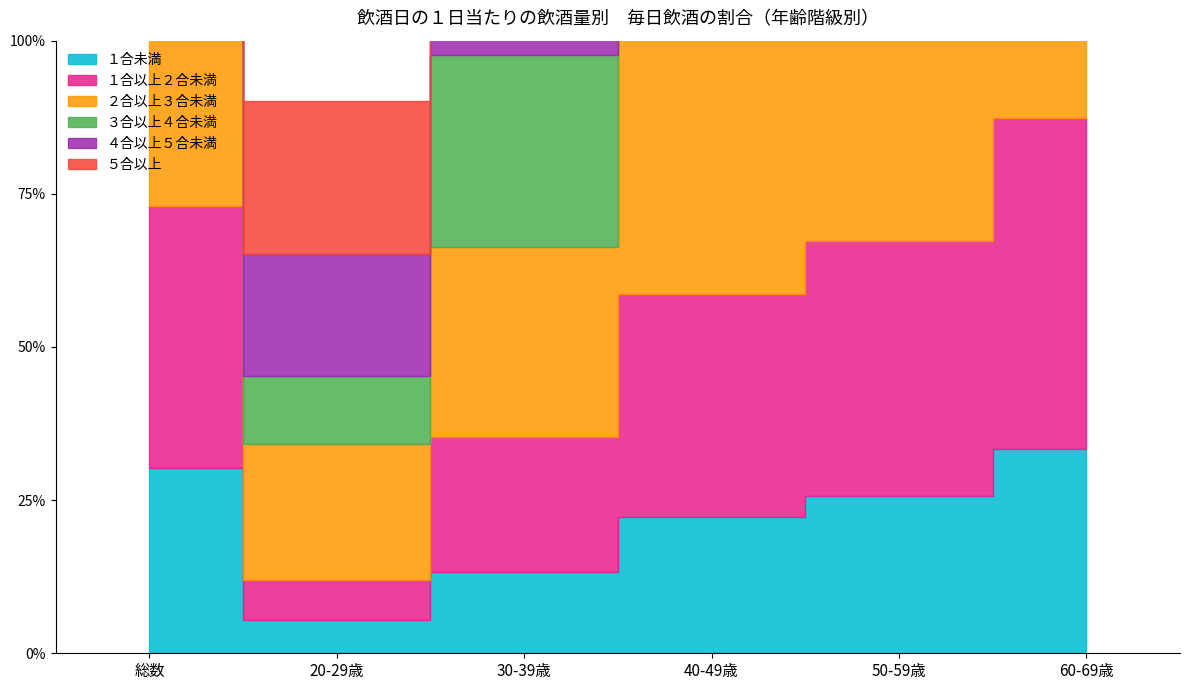

Reading left to right, what are all the values shown in this chart?

１合未満: 総数=30.3	20-29歳=5.4	30-39歳=13.3	40-49歳=22.3	50-59歳=25.6	60-69歳=33.3
１合以上２合未満: 総数=42.7	20-29歳=6.5	30-39歳=22.0	40-49歳=36.4	50-59歳=41.7	60-69歳=54.1
２合以上３合未満: 総数=51.0	20-29歳=22.2	30-39歳=31.0	40-49歳=47.3	50-59歳=50.0	60-69歳=65.4
３合以上４合未満: 総数=49.4	20-29歳=11.1	30-39歳=31.3	40-49歳=48.8	50-59歳=48.6	60-69歳=68.8
４合以上５合未満: 総数=48.1	20-29歳=20.0	30-39歳=33.3	40-49歳=41.7	50-59歳=53.8	60-69歳=77.8
５合以上: 総数=40.5	20-29歳=25.0	30-39歳=28.6	40-49歳=33.3	50-59歳=80.0	60-69歳=40.0